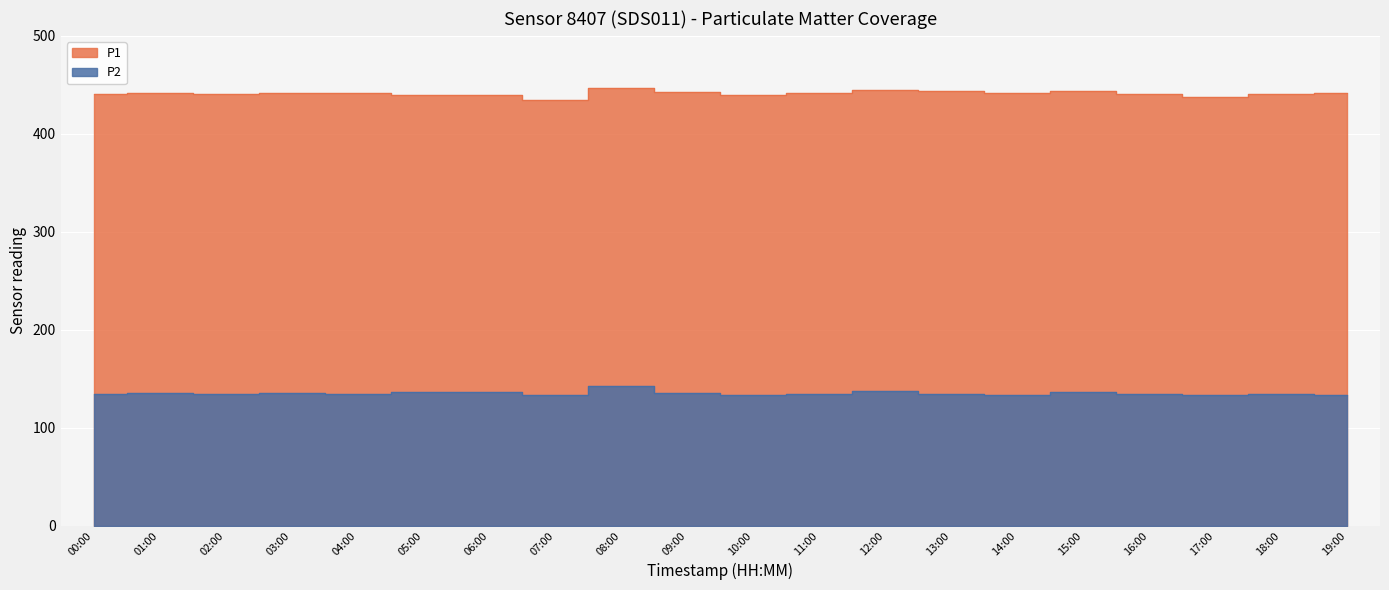

Where does the P2 series first go above 134?

00:00